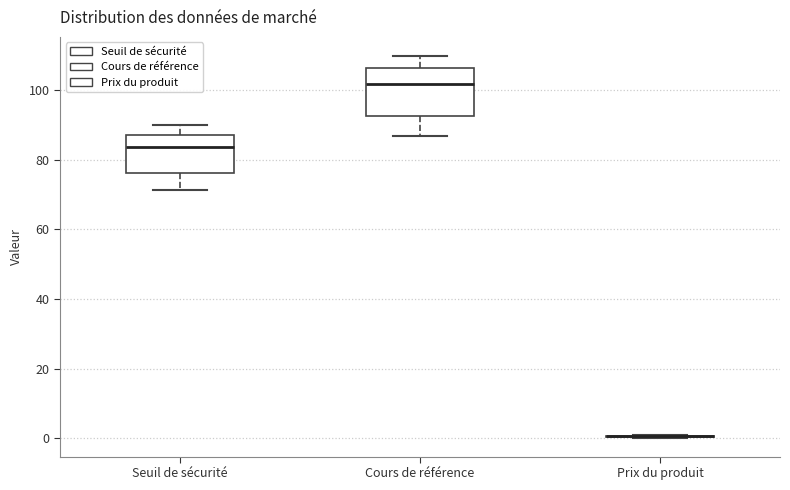

Reading left to right, transcribe this box plot: for each box, give where its median line is, the range the box spans, and where its two whiskers end, as read against the y-axis. The values are not printed on the chart, so give them approximately, as read against the axis.

Seuil de sécurité: median 84, box 76 to 88, whiskers 72 to 90
Cours de référence: median 102, box 92 to 106, whiskers 86 to 110
Prix du produit: box collapsed to a line at 0, whiskers 0 to 0